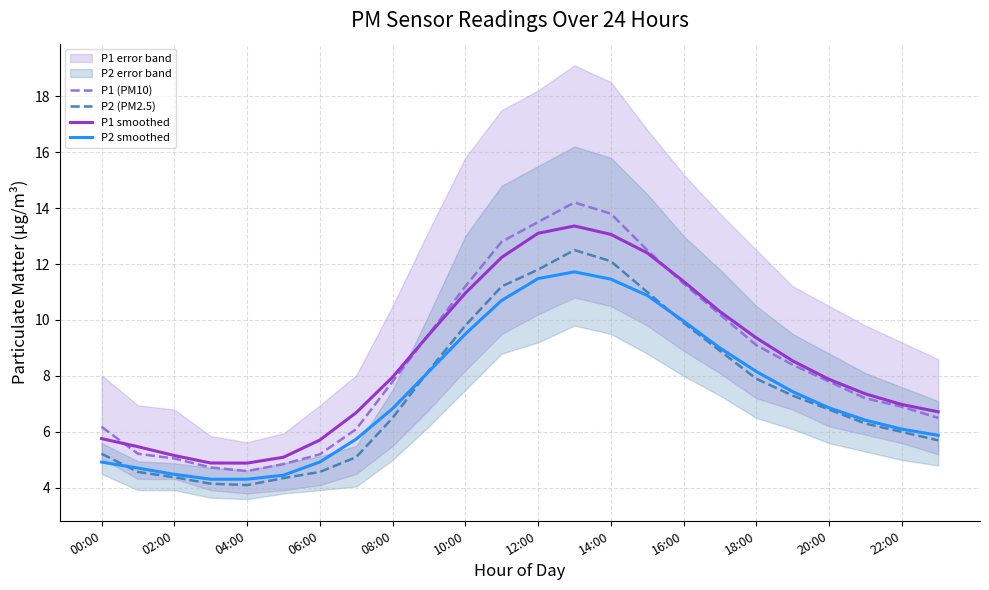

Is the value of P1 (PM10) at 16:00 greater than the value of P2 (PM2.5) at 10:00?

Yes